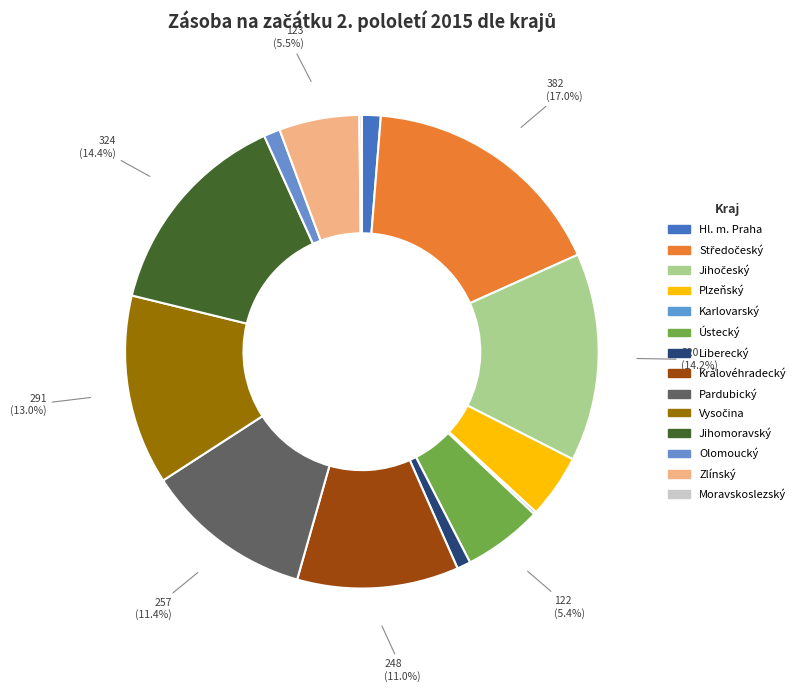

Count the number of slices in the pie.

14